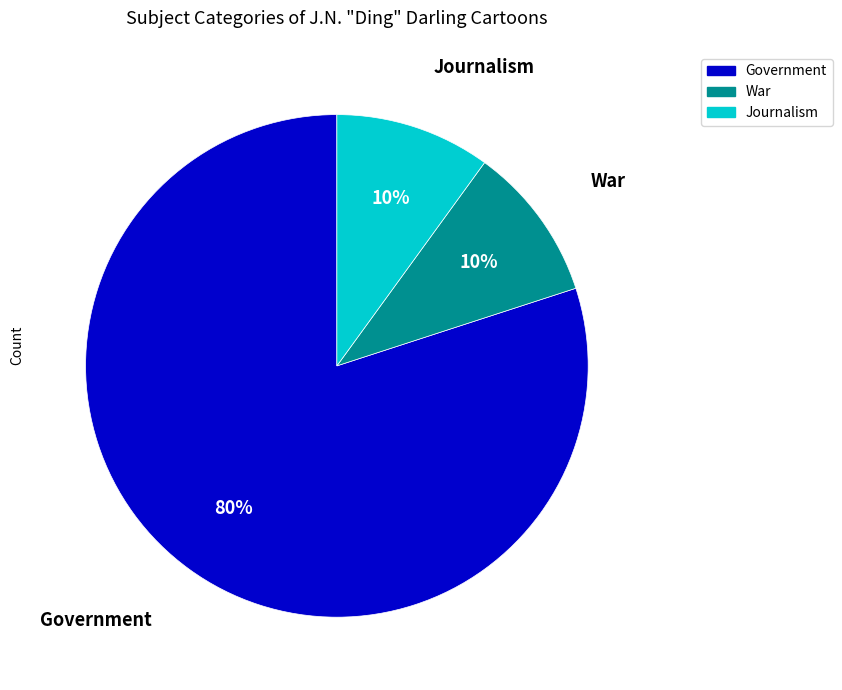

Does any single category account for the majority?

Yes